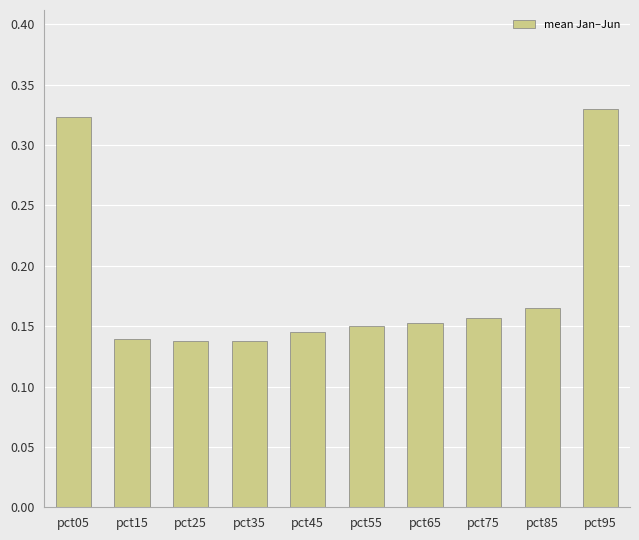

Which label corresponds to the largest value in the chart?

pct95